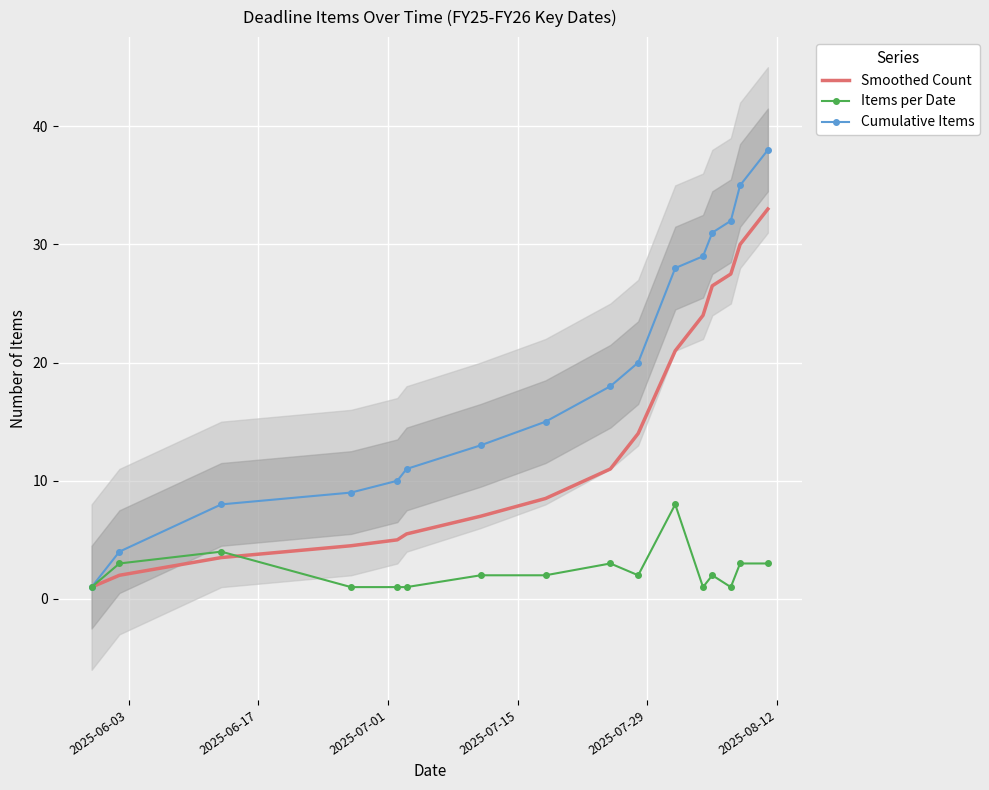

Which series has the largest total across all categories?

Cumulative Items